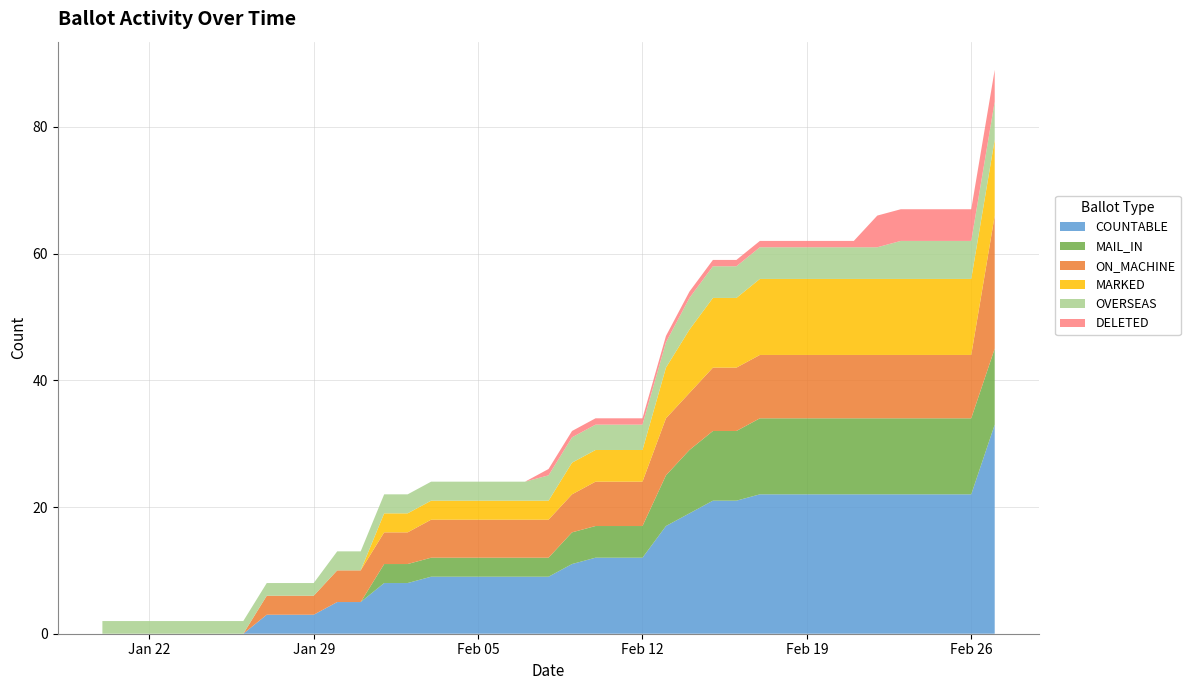

Reading right to left, what are all the values shown in this chart?

COUNTABLE: 27-Feb-2024=33	26-Feb-2024=22	25-Feb-2024=22	24-Feb-2024=22	23-Feb-2024=22	22-Feb-2024=22	21-Feb-2024=22	20-Feb-2024=22	19-Feb-2024=22	18-Feb-2024=22	17-Feb-2024=22	16-Feb-2024=21	15-Feb-2024=21	14-Feb-2024=19	13-Feb-2024=17	12-Feb-2024=12	11-Feb-2024=12	10-Feb-2024=12	09-Feb-2024=11	08-Feb-2024=9	07-Feb-2024=9	06-Feb-2024=9	05-Feb-2024=9	04-Feb-2024=9	03-Feb-2024=9	02-Feb-2024=8	01-Feb-2024=8	31-Jan-2024=5	30-Jan-2024=5	29-Jan-2024=3	27-Jan-2024=3	26-Jan-2024=0	25-Jan-2024=0	24-Jan-2024=0	23-Jan-2024=0	22-Jan-2024=0	21-Jan-2024=0	20-Jan-2024=0
MAIL_IN: 27-Feb-2024=12	26-Feb-2024=12	25-Feb-2024=12	24-Feb-2024=12	23-Feb-2024=12	22-Feb-2024=12	21-Feb-2024=12	20-Feb-2024=12	19-Feb-2024=12	18-Feb-2024=12	17-Feb-2024=12	16-Feb-2024=11	15-Feb-2024=11	14-Feb-2024=10	13-Feb-2024=8	12-Feb-2024=5	11-Feb-2024=5	10-Feb-2024=5	09-Feb-2024=5	08-Feb-2024=3	07-Feb-2024=3	06-Feb-2024=3	05-Feb-2024=3	04-Feb-2024=3	03-Feb-2024=3	02-Feb-2024=3	01-Feb-2024=3	31-Jan-2024=0	30-Jan-2024=0	29-Jan-2024=0	27-Jan-2024=0	26-Jan-2024=0	25-Jan-2024=0	24-Jan-2024=0	23-Jan-2024=0	22-Jan-2024=0	21-Jan-2024=0	20-Jan-2024=0
ON_MACHINE: 27-Feb-2024=21	26-Feb-2024=10	25-Feb-2024=10	24-Feb-2024=10	23-Feb-2024=10	22-Feb-2024=10	21-Feb-2024=10	20-Feb-2024=10	19-Feb-2024=10	18-Feb-2024=10	17-Feb-2024=10	16-Feb-2024=10	15-Feb-2024=10	14-Feb-2024=9	13-Feb-2024=9	12-Feb-2024=7	11-Feb-2024=7	10-Feb-2024=7	09-Feb-2024=6	08-Feb-2024=6	07-Feb-2024=6	06-Feb-2024=6	05-Feb-2024=6	04-Feb-2024=6	03-Feb-2024=6	02-Feb-2024=5	01-Feb-2024=5	31-Jan-2024=5	30-Jan-2024=5	29-Jan-2024=3	27-Jan-2024=3	26-Jan-2024=0	25-Jan-2024=0	24-Jan-2024=0	23-Jan-2024=0	22-Jan-2024=0	21-Jan-2024=0	20-Jan-2024=0
MARKED: 27-Feb-2024=12	26-Feb-2024=12	25-Feb-2024=12	24-Feb-2024=12	23-Feb-2024=12	22-Feb-2024=12	21-Feb-2024=12	20-Feb-2024=12	19-Feb-2024=12	18-Feb-2024=12	17-Feb-2024=12	16-Feb-2024=11	15-Feb-2024=11	14-Feb-2024=10	13-Feb-2024=8	12-Feb-2024=5	11-Feb-2024=5	10-Feb-2024=5	09-Feb-2024=5	08-Feb-2024=3	07-Feb-2024=3	06-Feb-2024=3	05-Feb-2024=3	04-Feb-2024=3	03-Feb-2024=3	02-Feb-2024=3	01-Feb-2024=3	31-Jan-2024=0	30-Jan-2024=0	29-Jan-2024=0	27-Jan-2024=0	26-Jan-2024=0	25-Jan-2024=0	24-Jan-2024=0	23-Jan-2024=0	22-Jan-2024=0	21-Jan-2024=0	20-Jan-2024=0
OVERSEAS: 27-Feb-2024=6	26-Feb-2024=6	25-Feb-2024=6	24-Feb-2024=6	23-Feb-2024=6	22-Feb-2024=5	21-Feb-2024=5	20-Feb-2024=5	19-Feb-2024=5	18-Feb-2024=5	17-Feb-2024=5	16-Feb-2024=5	15-Feb-2024=5	14-Feb-2024=5	13-Feb-2024=4	12-Feb-2024=4	11-Feb-2024=4	10-Feb-2024=4	09-Feb-2024=4	08-Feb-2024=4	07-Feb-2024=3	06-Feb-2024=3	05-Feb-2024=3	04-Feb-2024=3	03-Feb-2024=3	02-Feb-2024=3	01-Feb-2024=3	31-Jan-2024=3	30-Jan-2024=3	29-Jan-2024=2	27-Jan-2024=2	26-Jan-2024=2	25-Jan-2024=2	24-Jan-2024=2	23-Jan-2024=2	22-Jan-2024=2	21-Jan-2024=2	20-Jan-2024=2
DELETED: 27-Feb-2024=5	26-Feb-2024=5	25-Feb-2024=5	24-Feb-2024=5	23-Feb-2024=5	22-Feb-2024=5	21-Feb-2024=1	20-Feb-2024=1	19-Feb-2024=1	18-Feb-2024=1	17-Feb-2024=1	16-Feb-2024=1	15-Feb-2024=1	14-Feb-2024=1	13-Feb-2024=1	12-Feb-2024=1	11-Feb-2024=1	10-Feb-2024=1	09-Feb-2024=1	08-Feb-2024=1	07-Feb-2024=0	06-Feb-2024=0	05-Feb-2024=0	04-Feb-2024=0	03-Feb-2024=0	02-Feb-2024=0	01-Feb-2024=0	31-Jan-2024=0	30-Jan-2024=0	29-Jan-2024=0	27-Jan-2024=0	26-Jan-2024=0	25-Jan-2024=0	24-Jan-2024=0	23-Jan-2024=0	22-Jan-2024=0	21-Jan-2024=0	20-Jan-2024=0